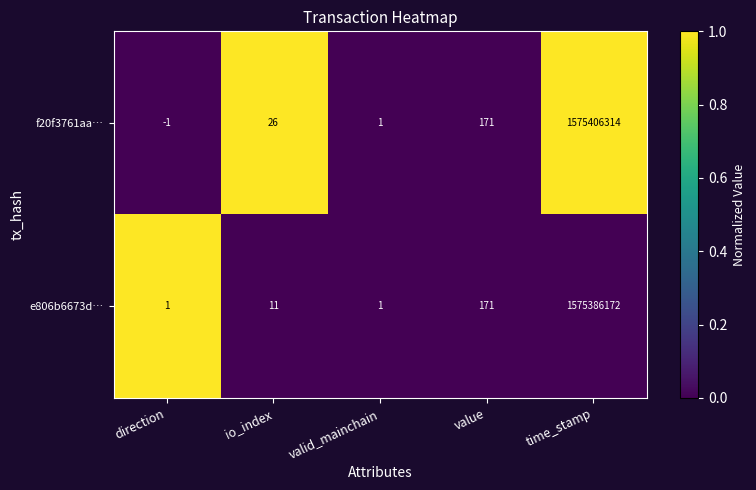

Which series has the largest range (max minus min)?

f20f3761aa…